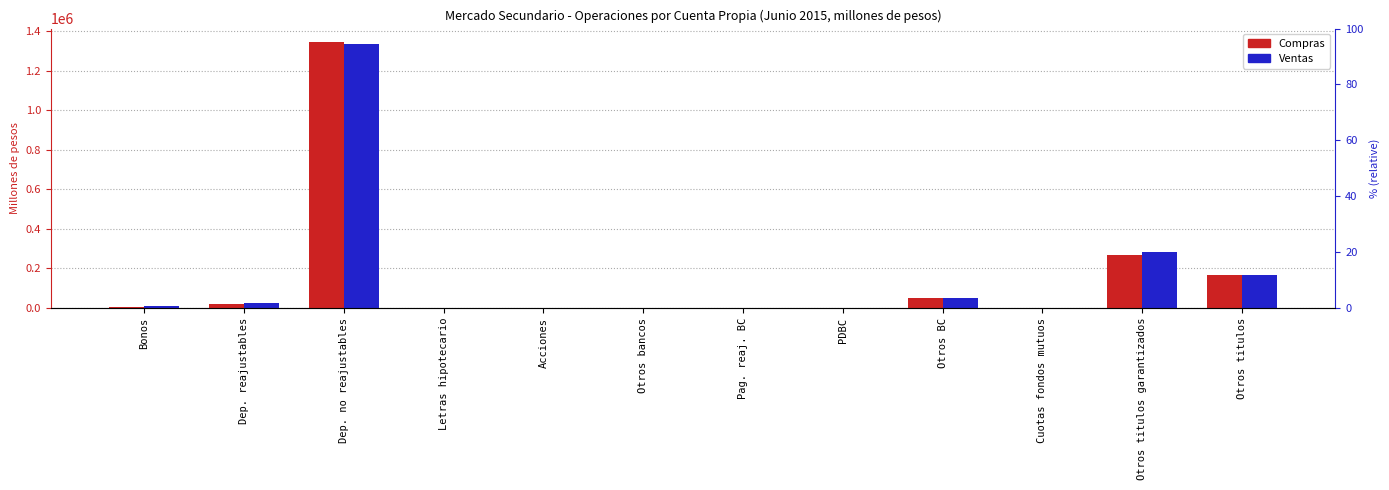

What is the difference between the highest and lowest values at Dep. no reajustables?

8855.5